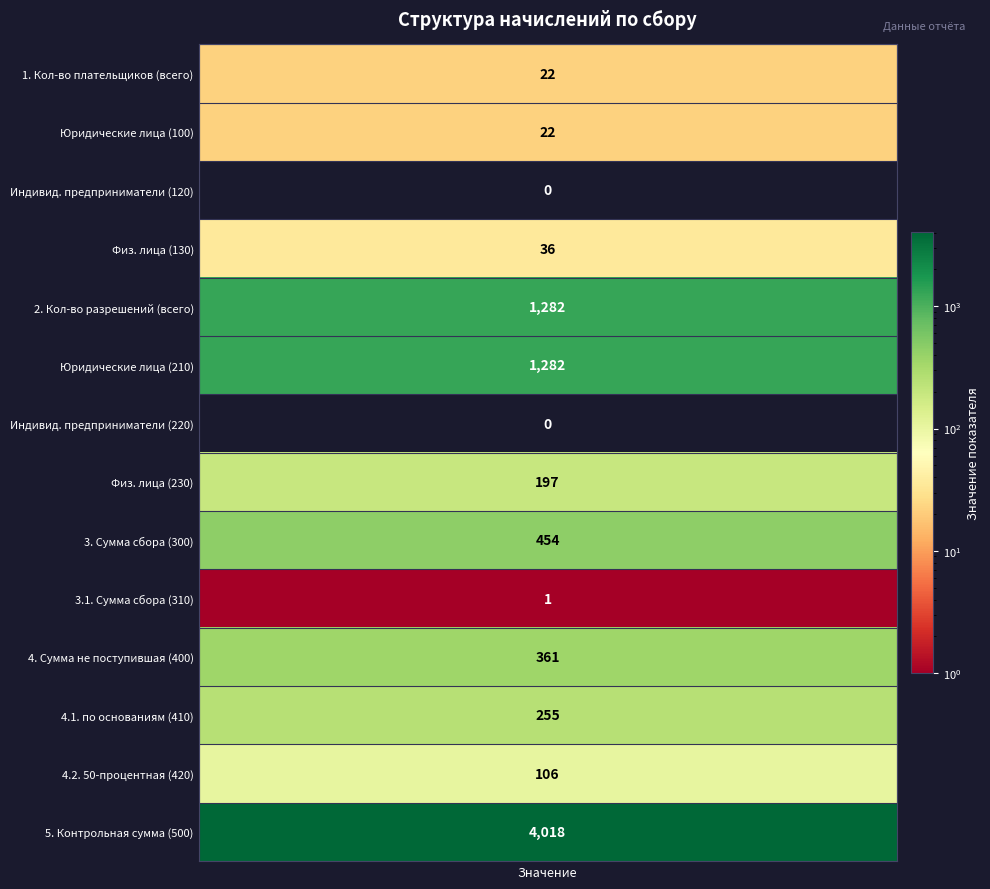

The value at 6 is -1676. True or false?

False